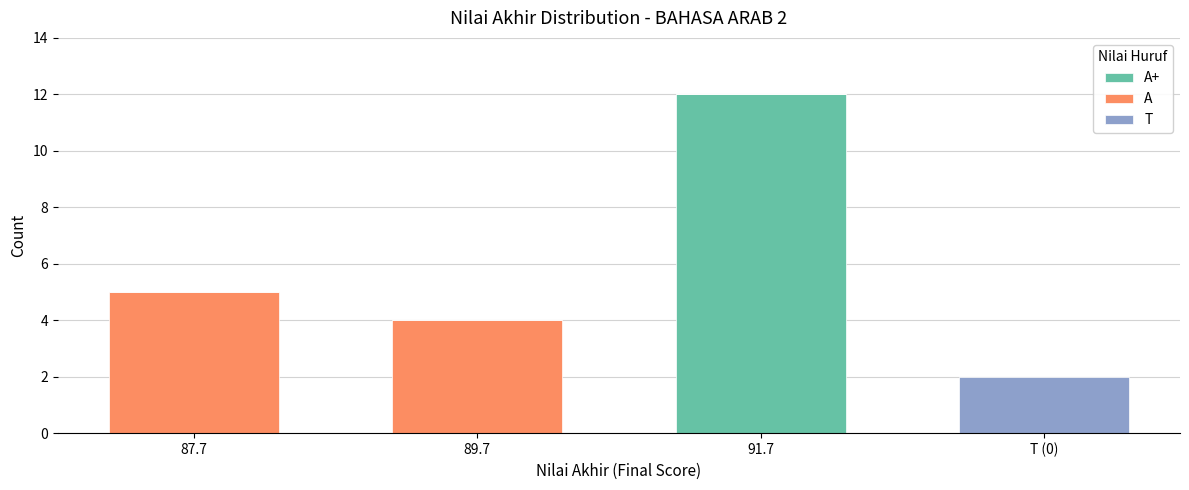

At which category is the sum across all series the highest?

91.7